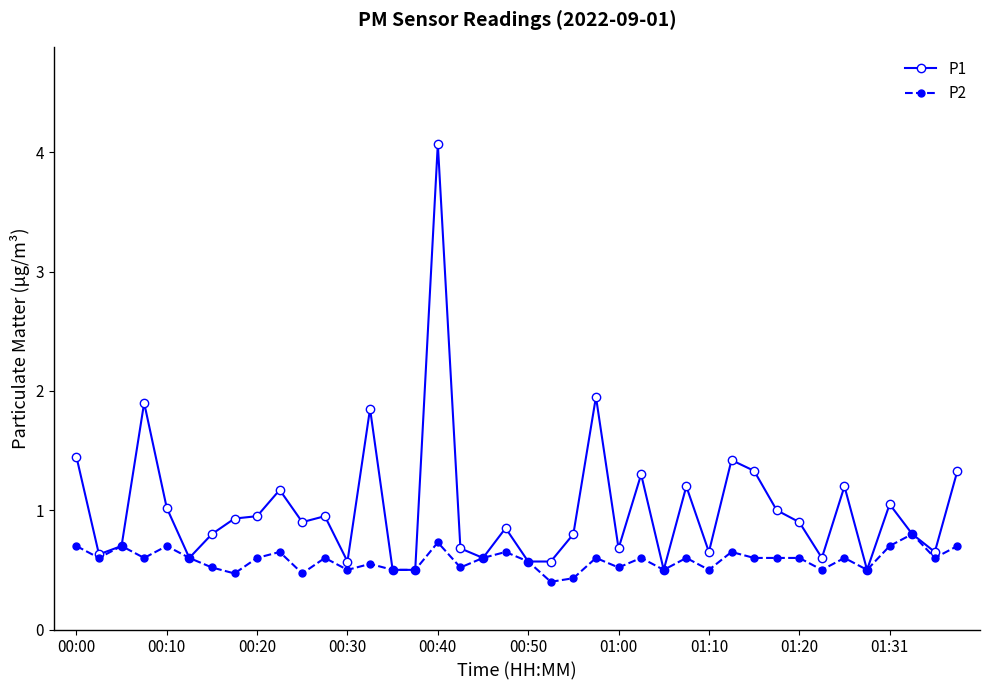

What is the greatest value displayed?

4.1